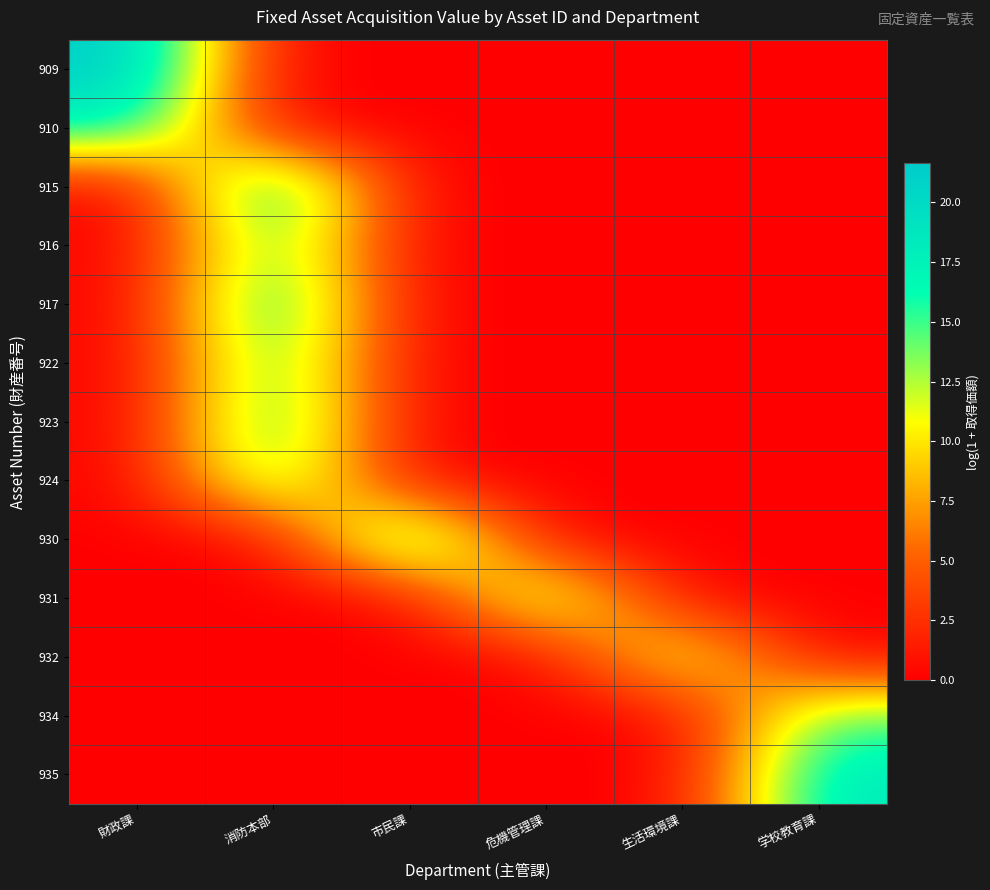

Which has a higher value, 危機管理課 or 学校教育課?

危機管理課